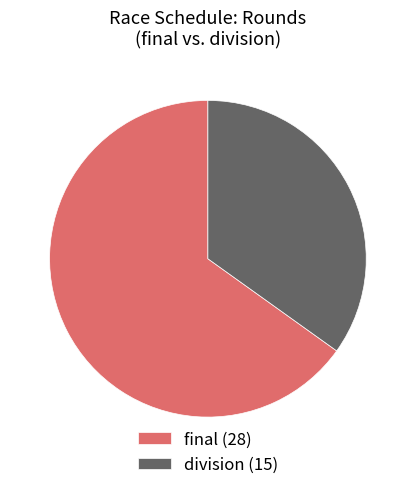

What is the smallest slice in the pie chart?

division